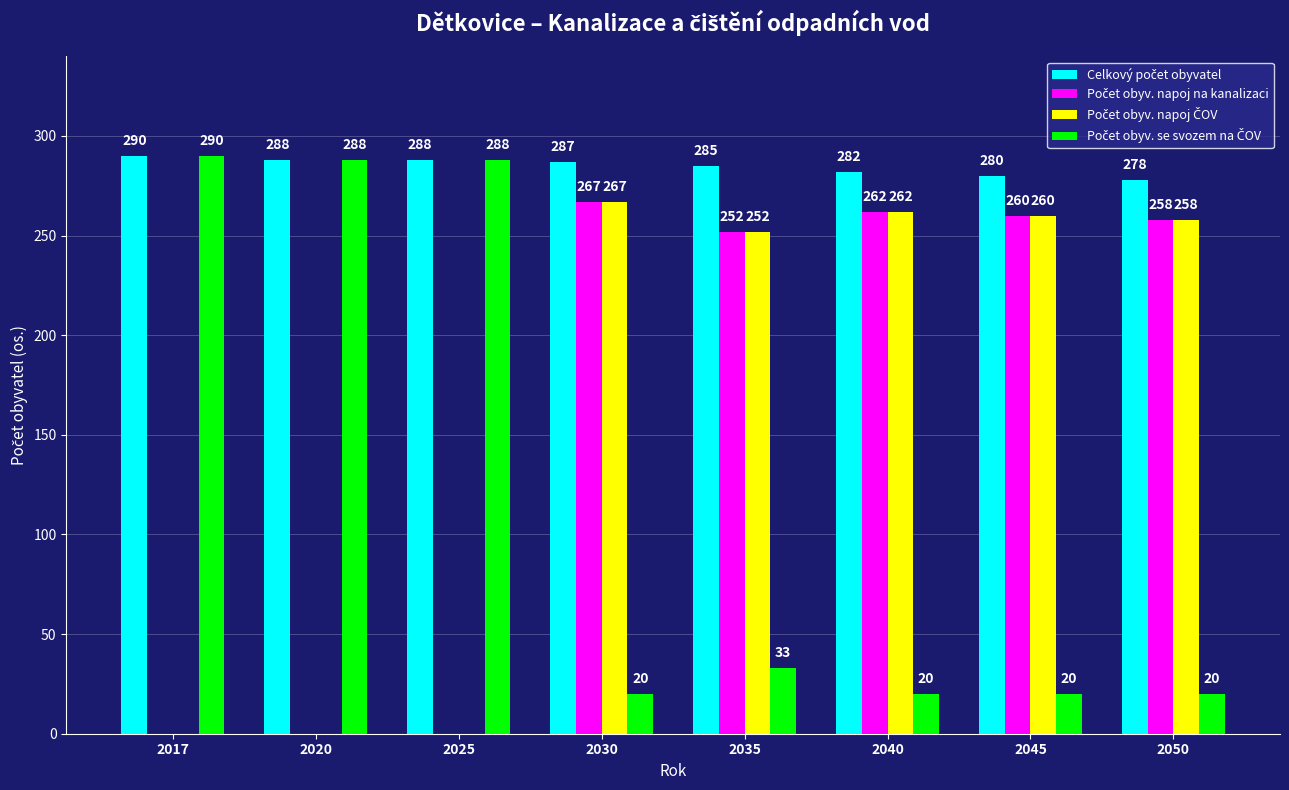

What is the maximum value shown in the chart?

290